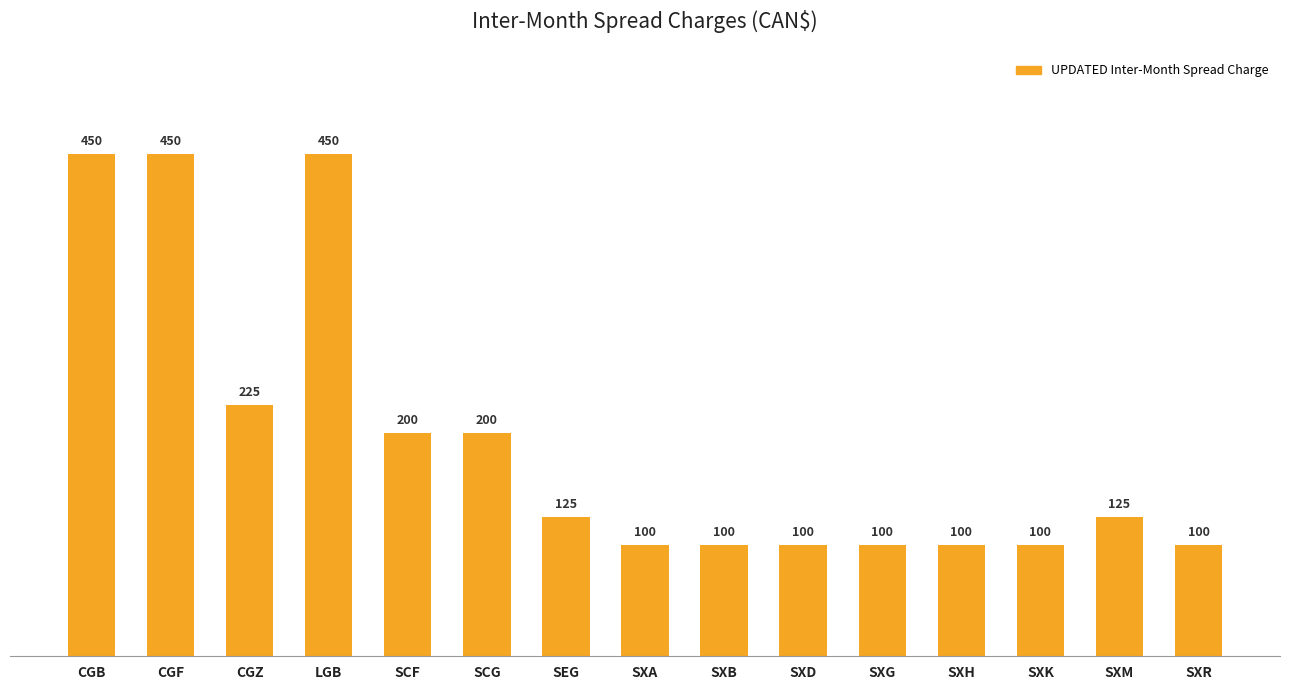

What is the maximum value shown in the chart?

450